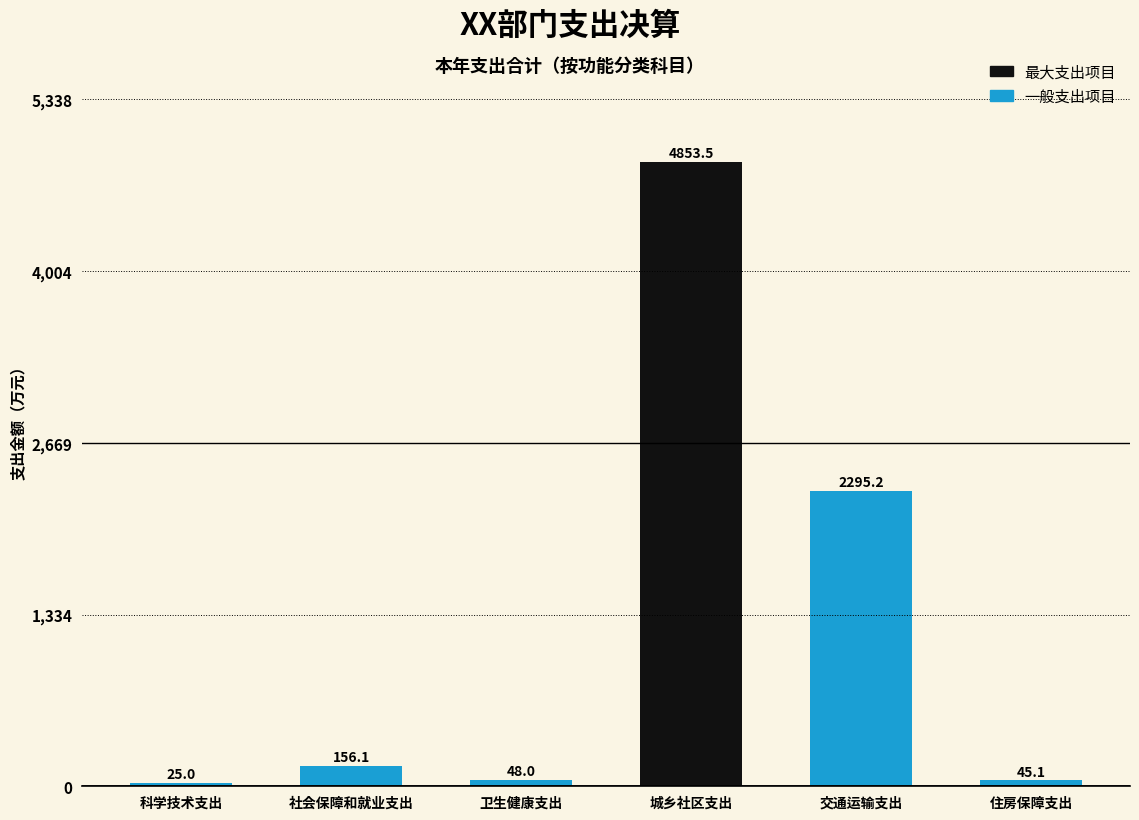

Reading left to right, transcribe all the data shown in this chart.

25.0	156.1	48.0	4853.5	2295.2	45.1